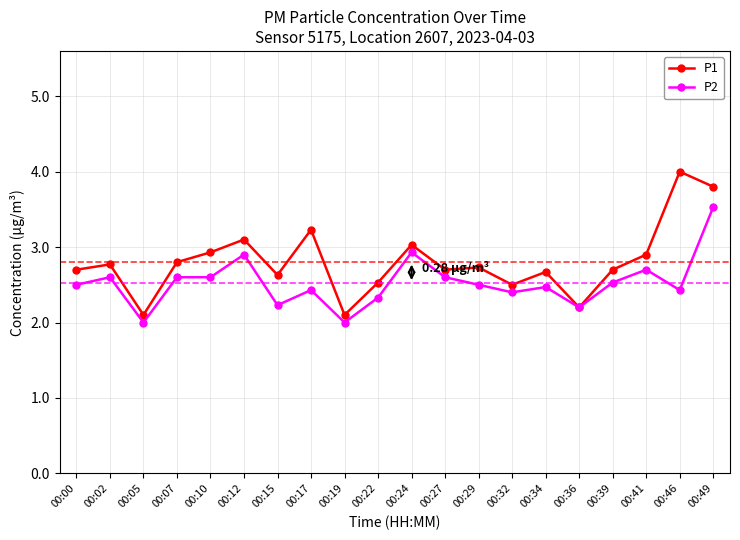

What is the difference between the highest and lowest values at 00:22?

0.2